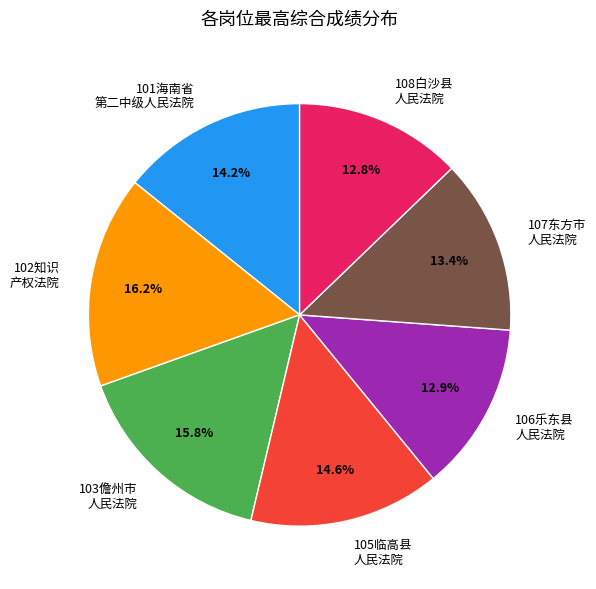

What percentage do 102知识 产权法院 and 105临高县 人民法院 together represent?

30.8%